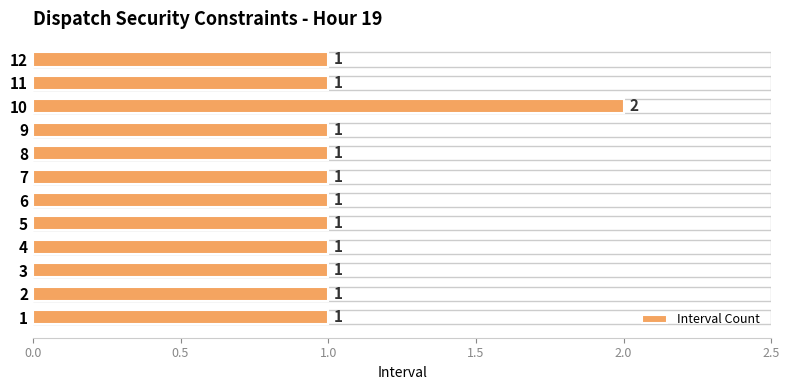

Is it true that the value at 3 is 1?

True